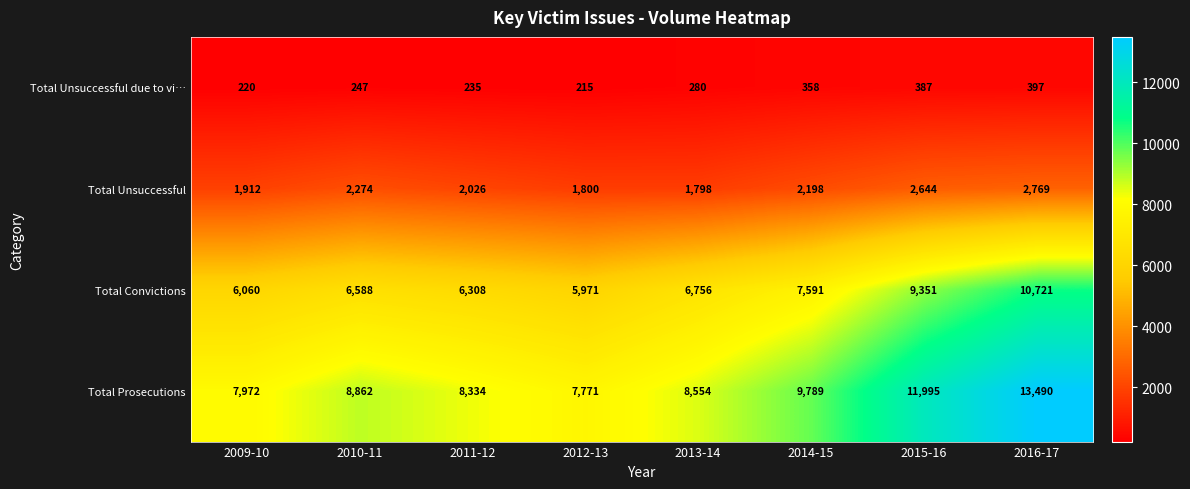

Which category has the lowest value in the Total Prosecutions series?

2012-13